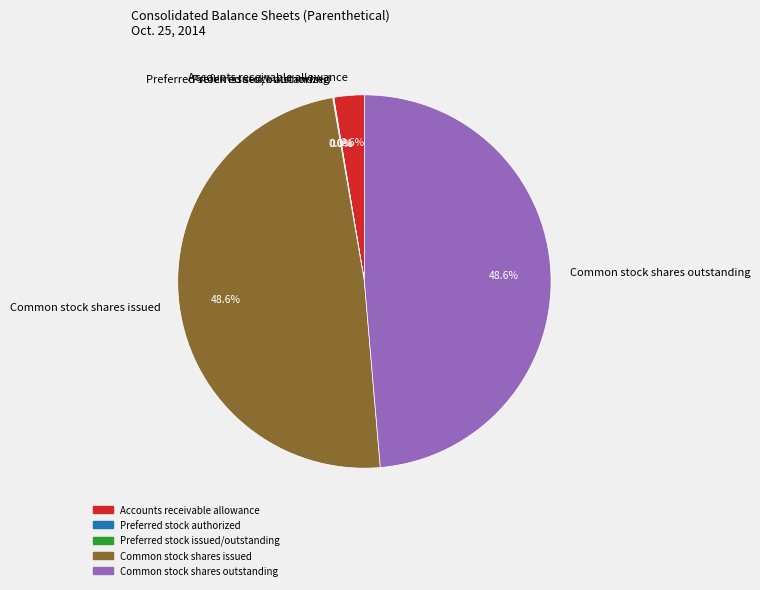

Is the sum of Accounts receivable allowance and Common stock shares outstanding greater than half?

Yes